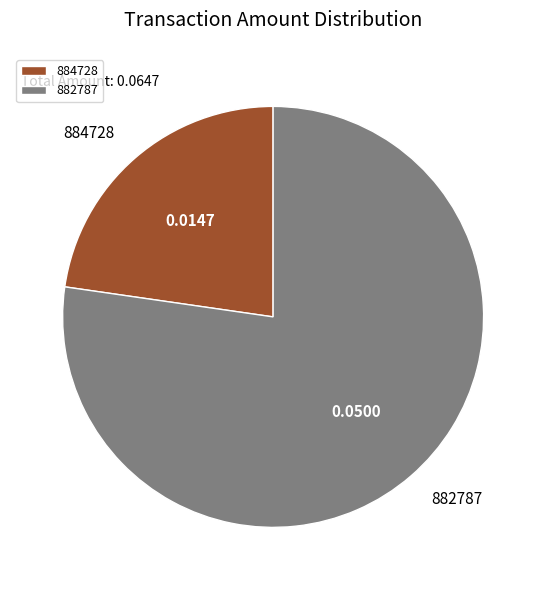

What is the ratio of the value at 882787 to the value at 884728?

3.4